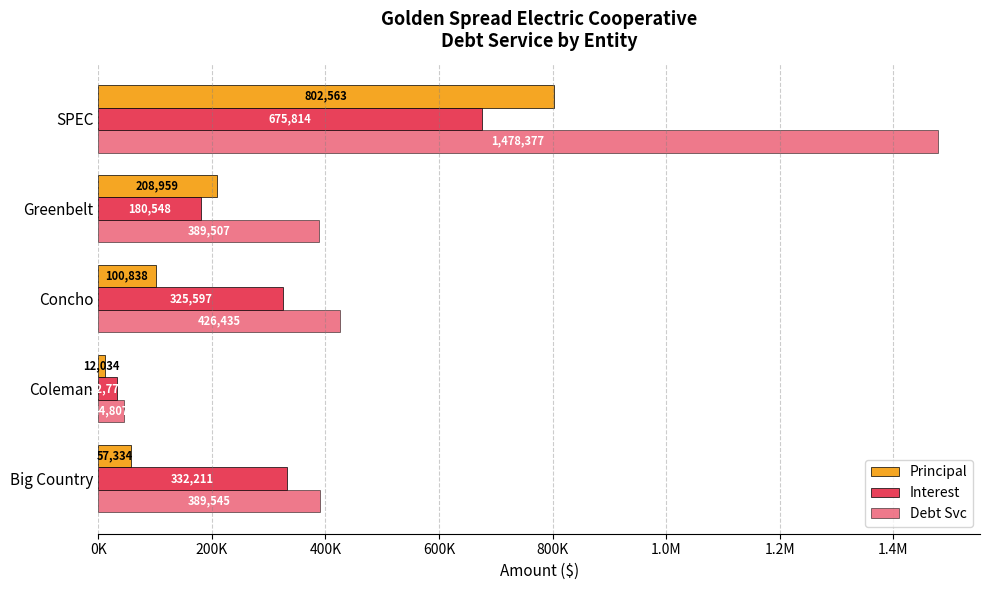

Which series has the largest total across all categories?

Debt Svc